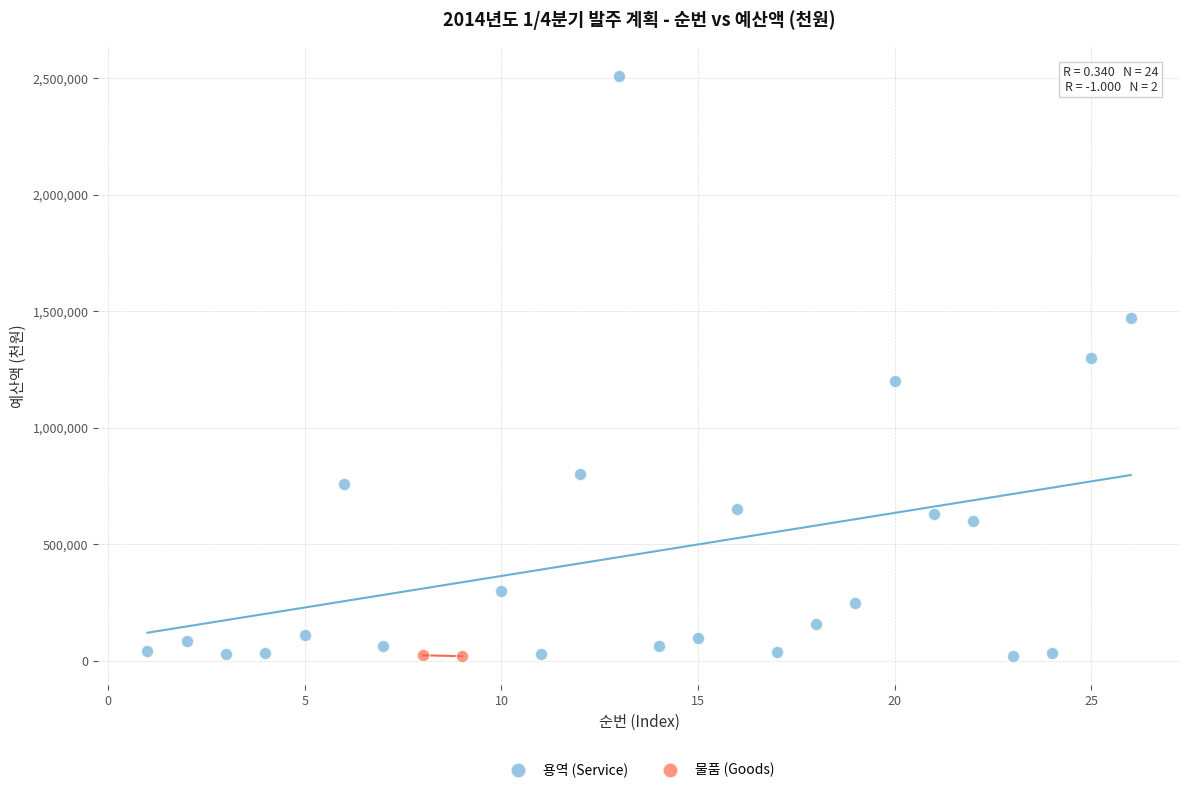

What are all the series names shown in the legend?

용역 (Service), 물품 (Goods)